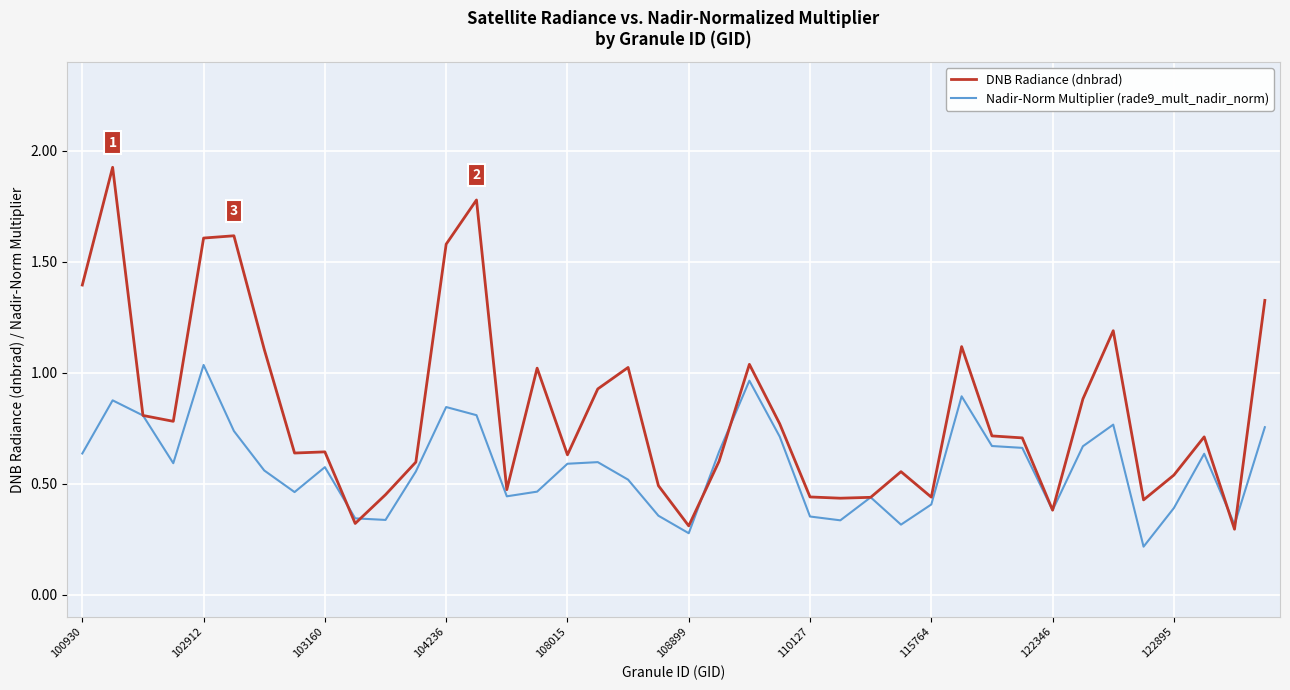

True or false: Nadir-Norm Multiplier (rade9_mult_nadir_norm) has more than 0 interior local peaks.

True